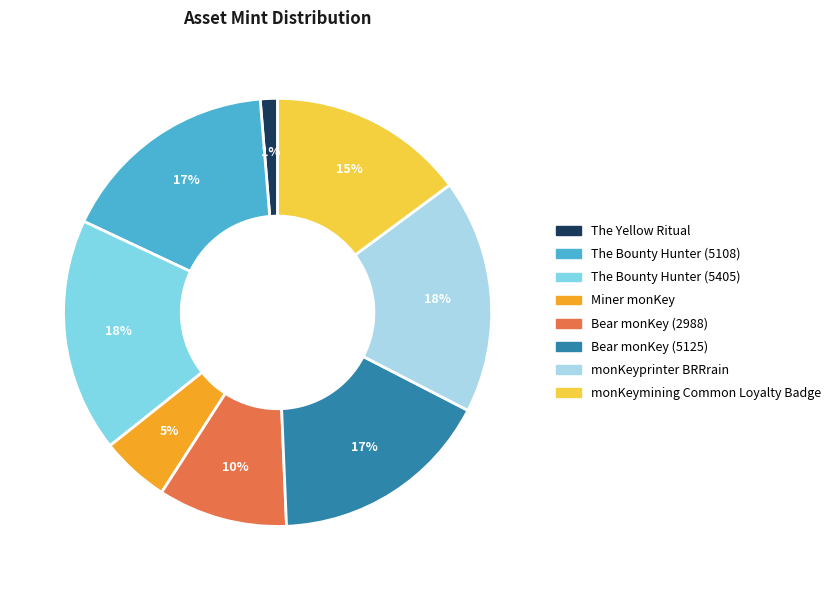

Count the number of slices in the pie.

8